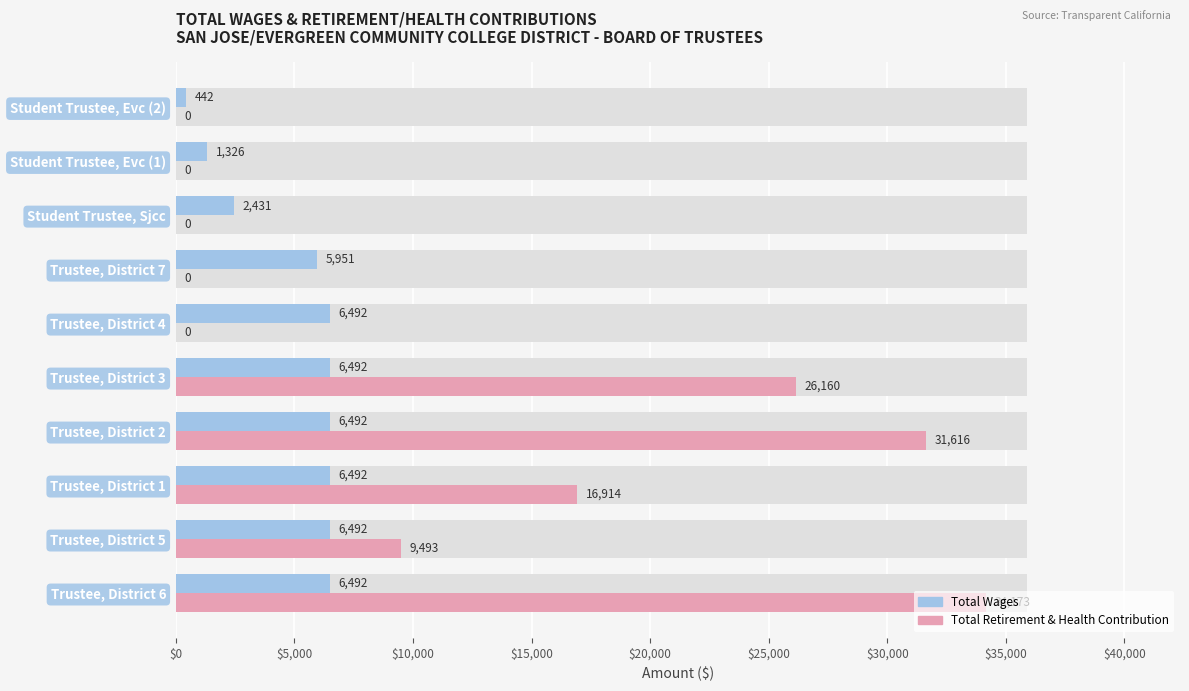

What are all the series names shown in the legend?

Total Wages, Total Retirement & Health Contribution